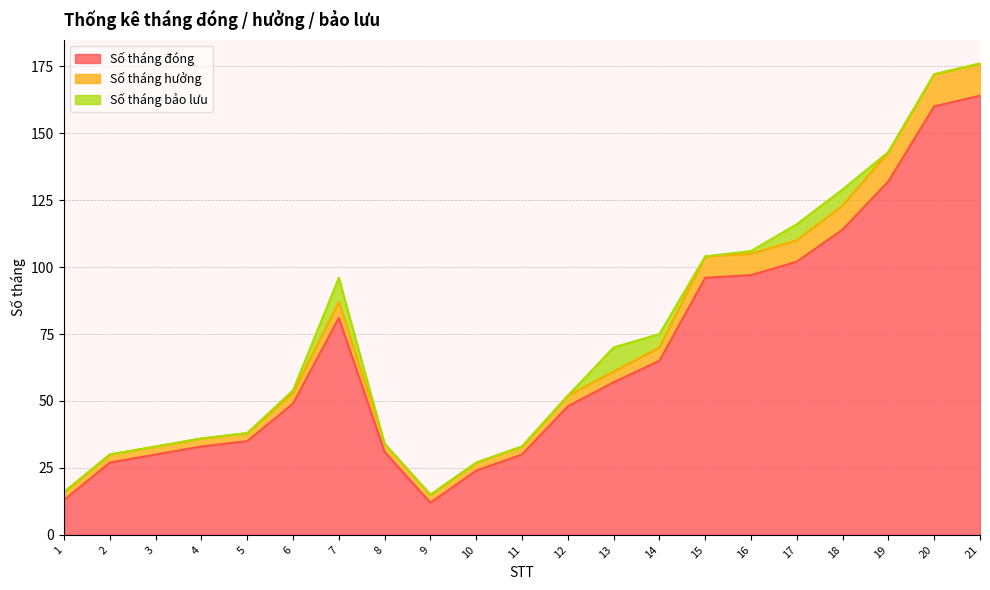

At which category does Số tháng hưởng reach its first local valley?

9